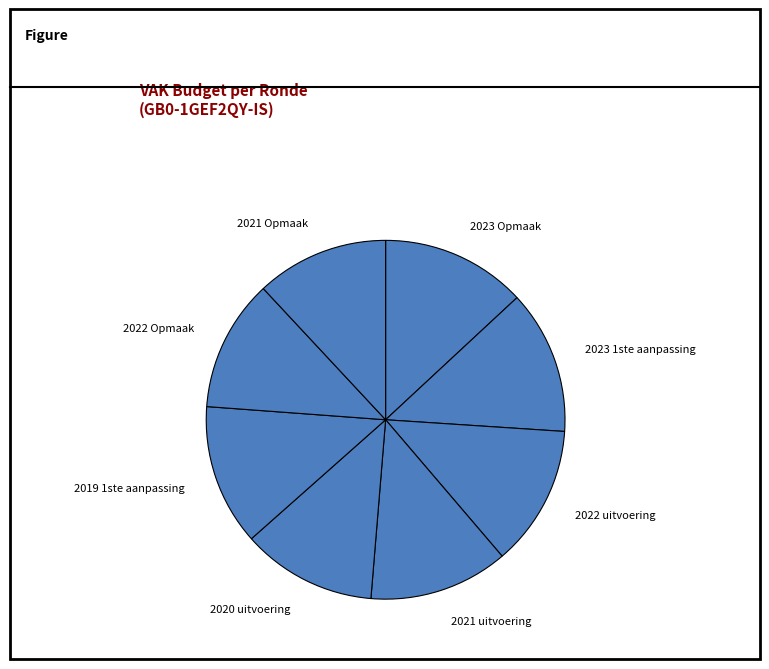

Is it true that 2023 1ste aanpassing is 6% of the pie?

False